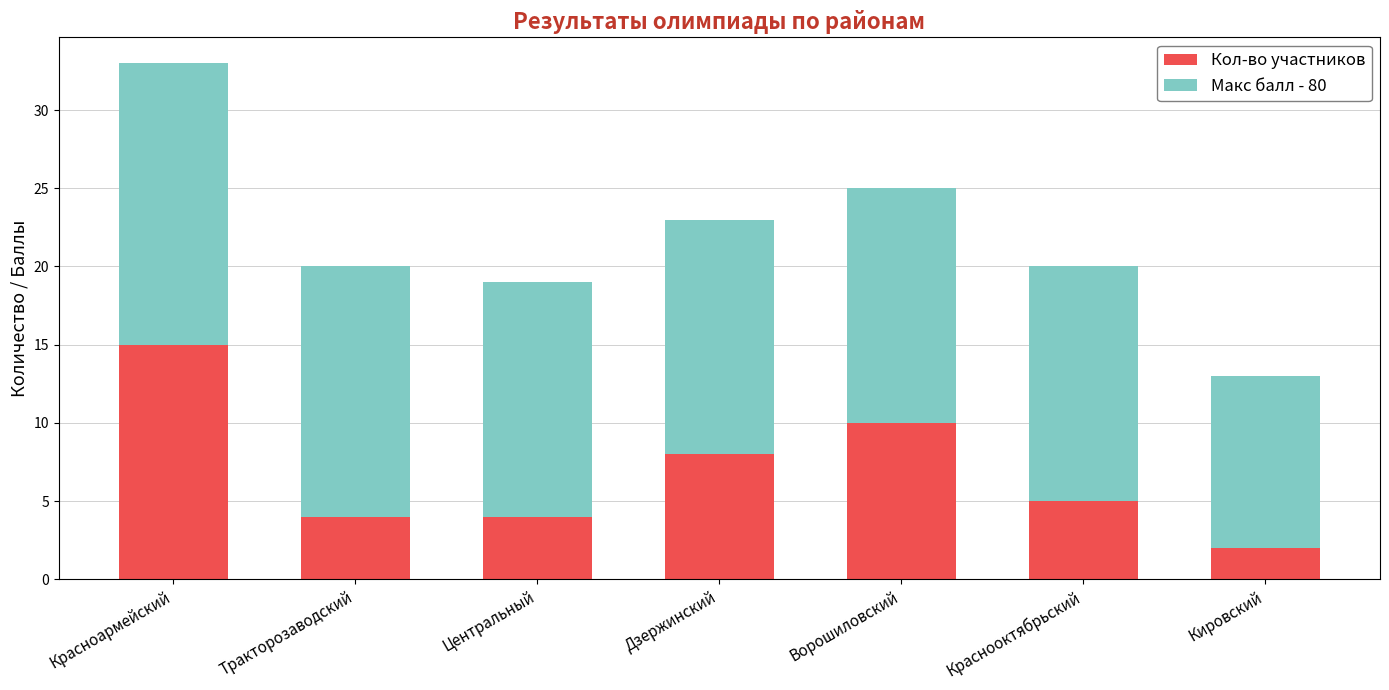

What is the total value across all series at Красноармейский?

33